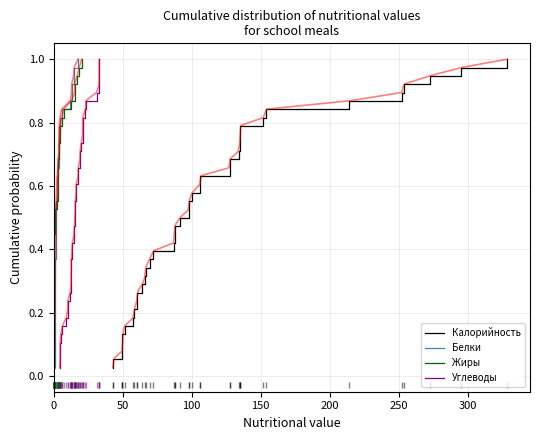

What is the average value of the Жиры series?

0.5